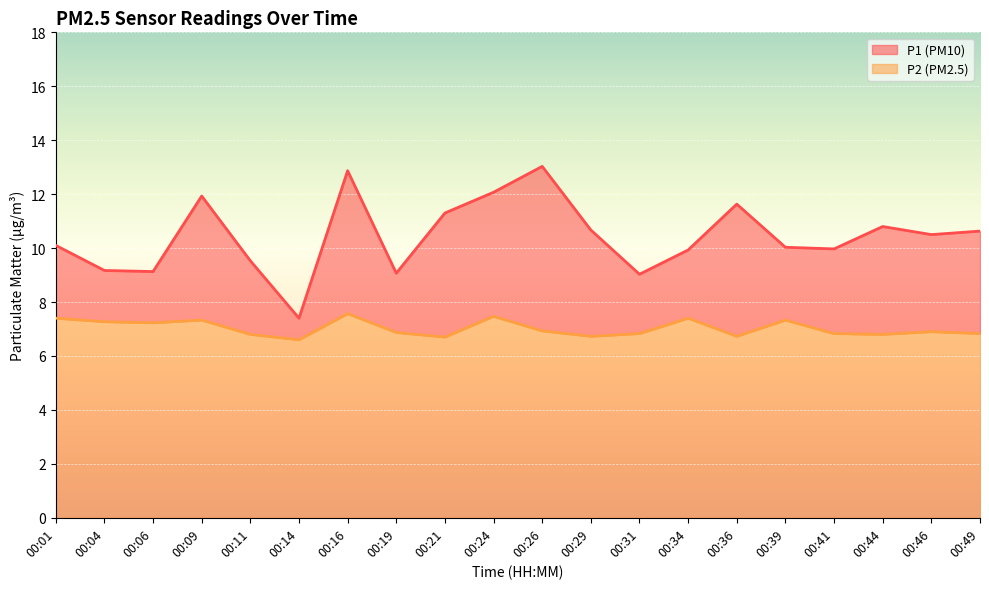

What is the total value across all series at 00:36?

11.6